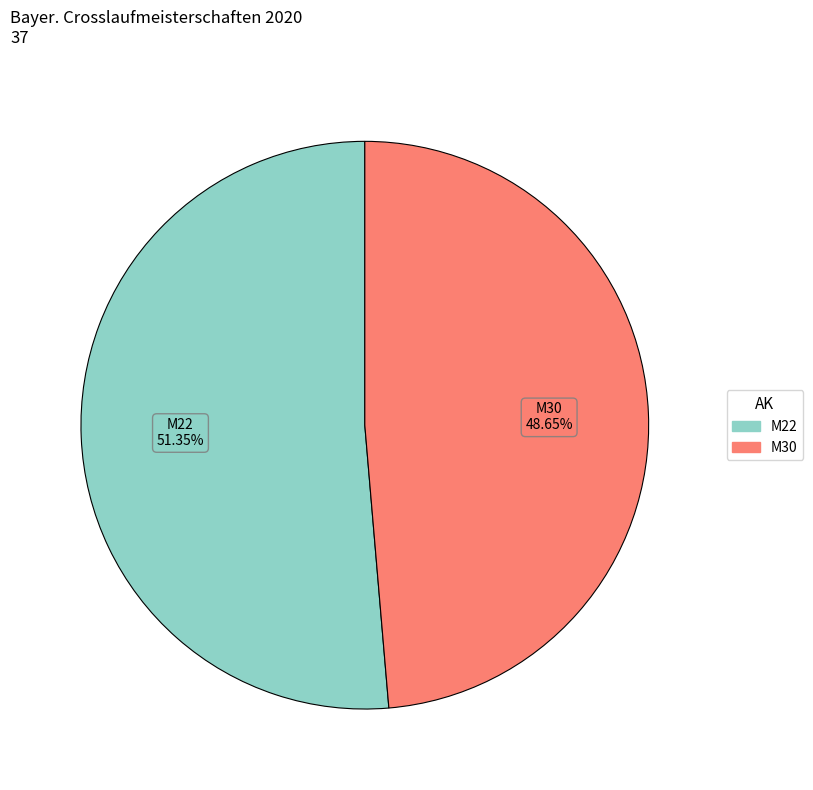

Which slice represents more than half of the pie?

M22